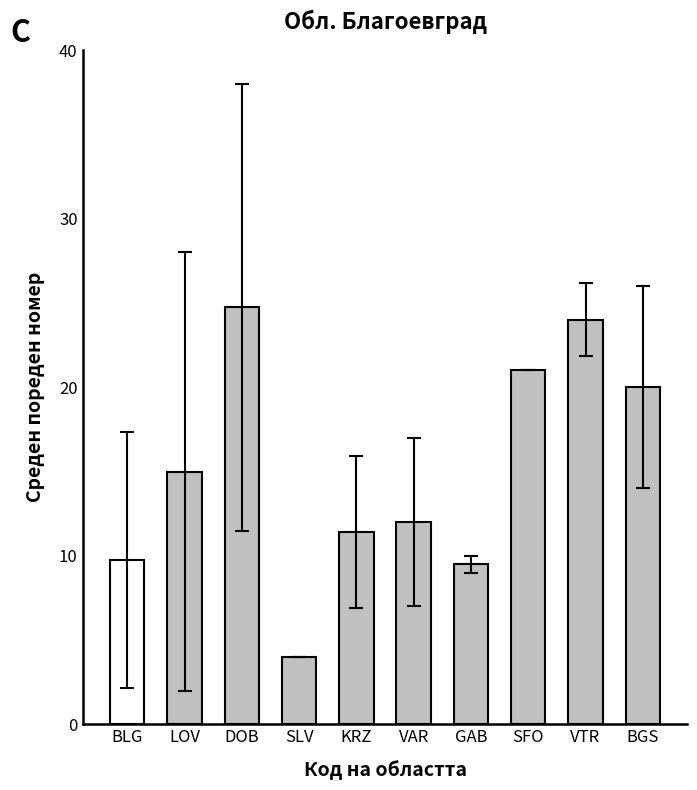

What is the sum of the values at BGS and LOV?

35.0